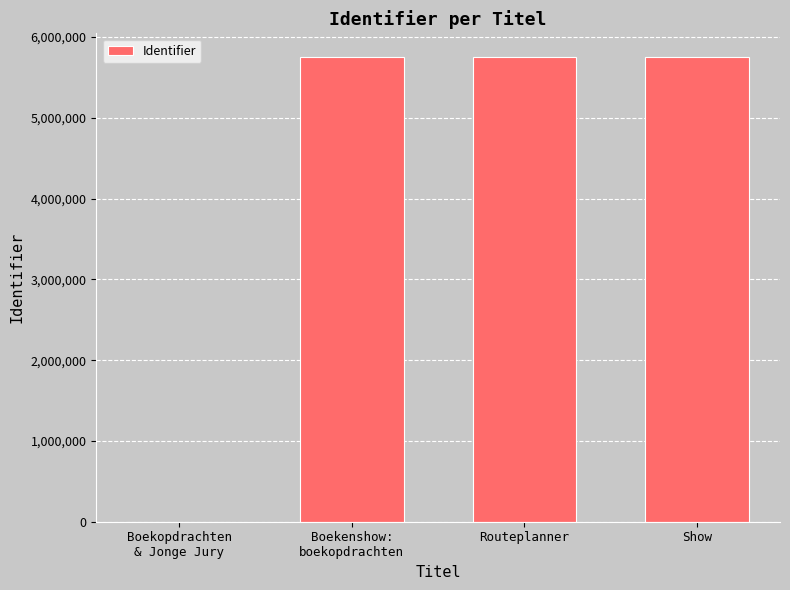

True or false: the data shows 8749021 at Show.

False